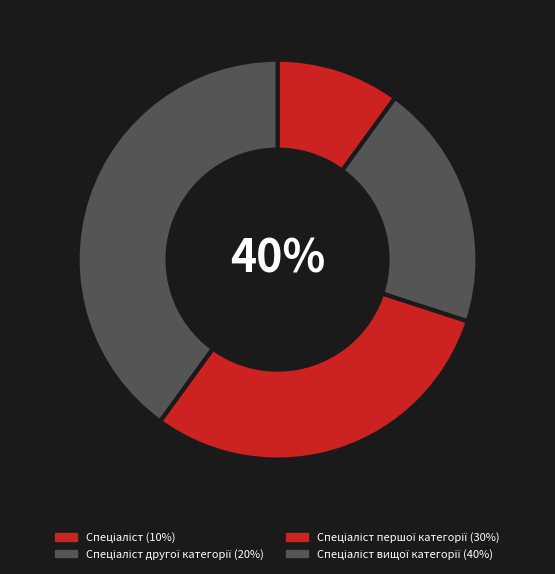

To the nearest percent, what portion does Спеціаліст represent?

10%